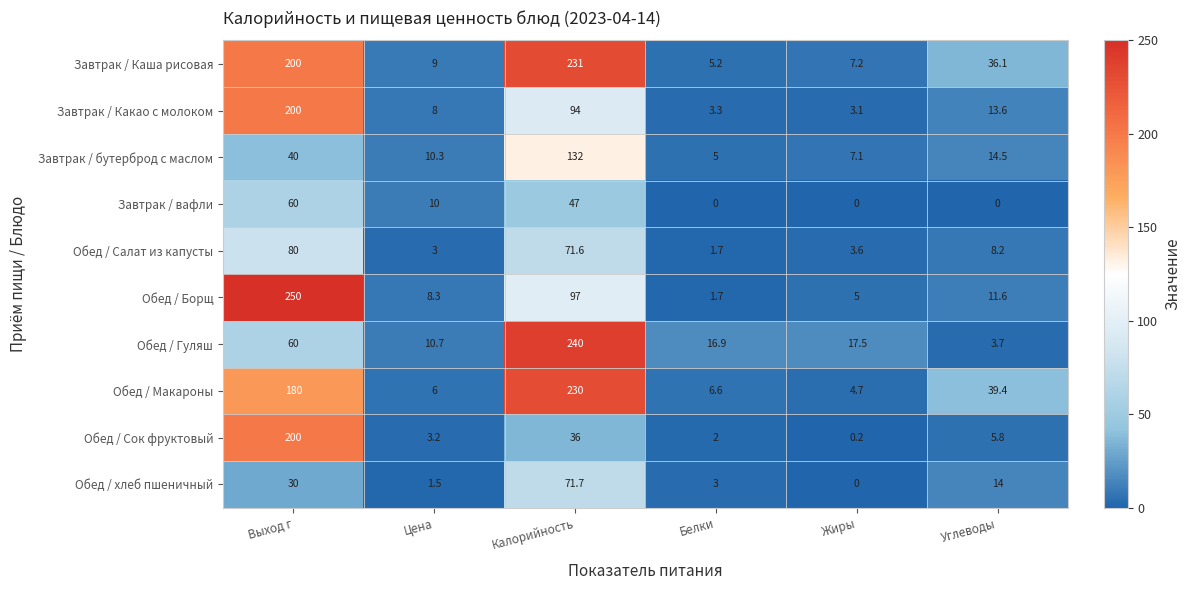

Which series has the largest total across all categories?

Завтрак / Каша рисовая